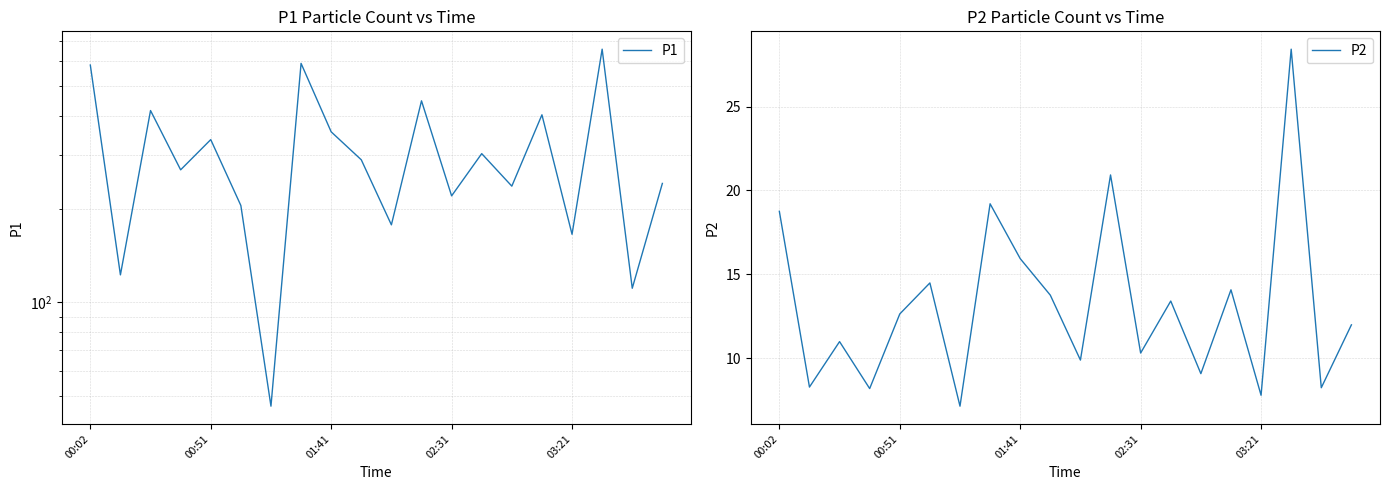

What is the lowest value of the P2 series?

7.1